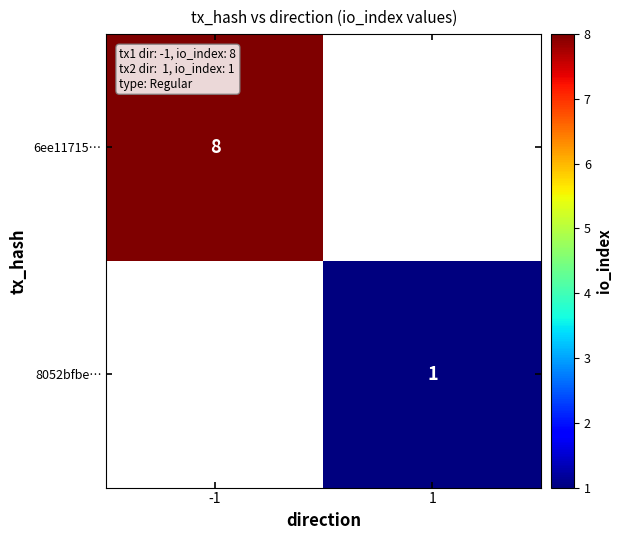

Rank the series by their average value, from highest to lowest.

6ee11715…, 8052bfbe…